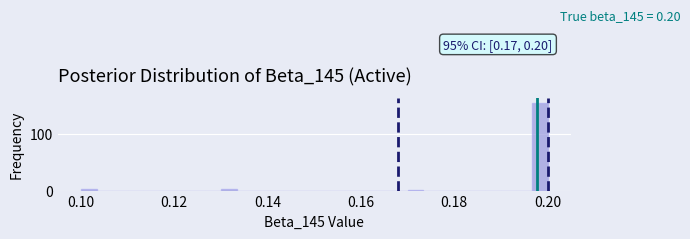

Around what value on the x-axis is the tallest bar? Give the approximate position of its centre, as read against the axis.

0.198